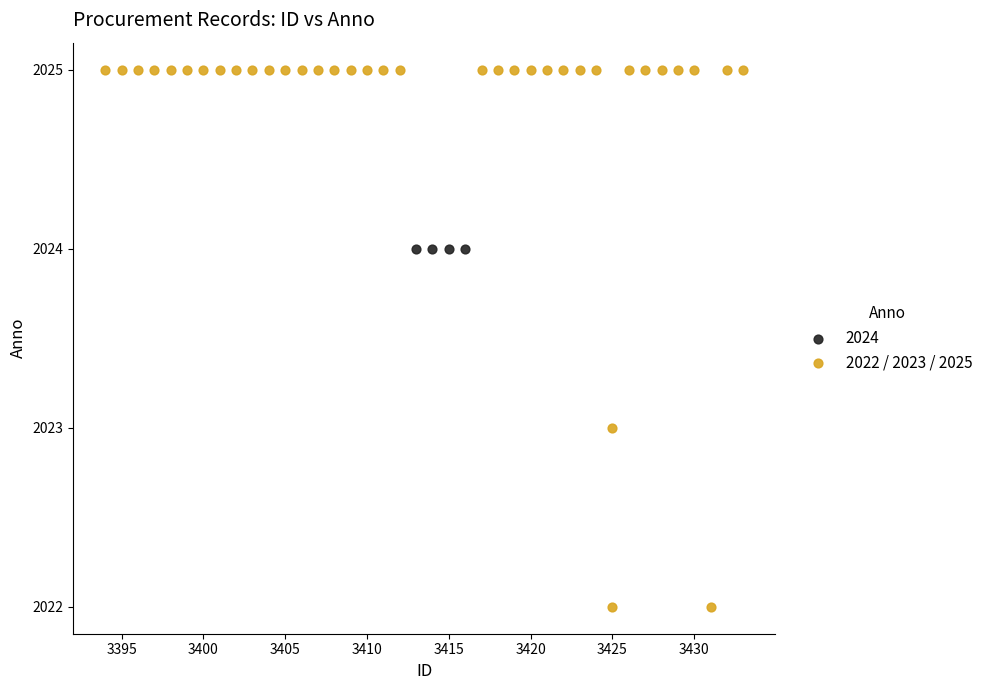

Which series contains the highest Y value?

2022 / 2023 / 2025